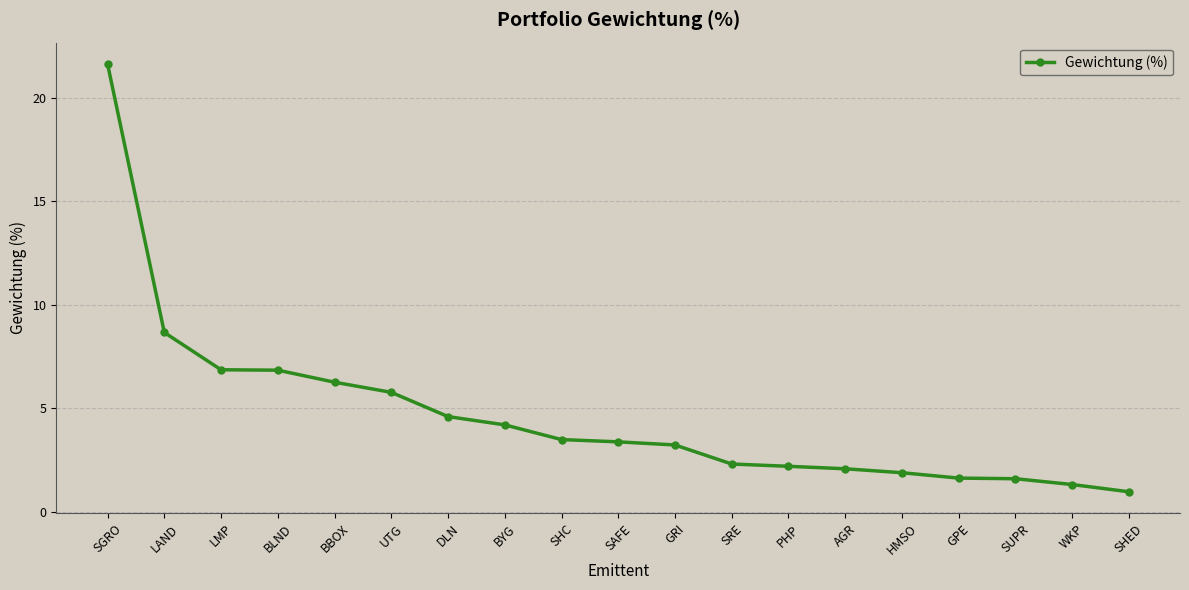

The chart shows a value of 1.3 at WKP. True or false?

True